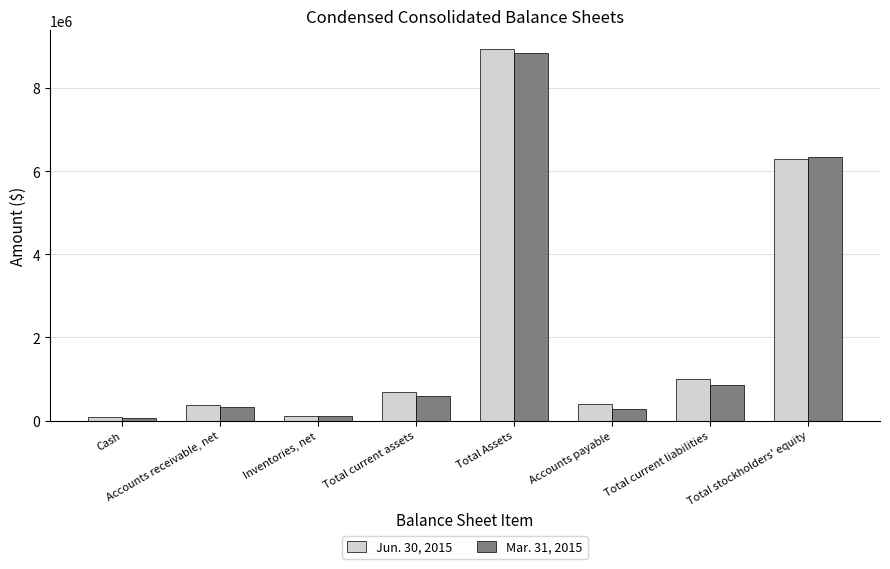

What is the value of the Jun. 30, 2015 bar at the 7th from the left?

996266